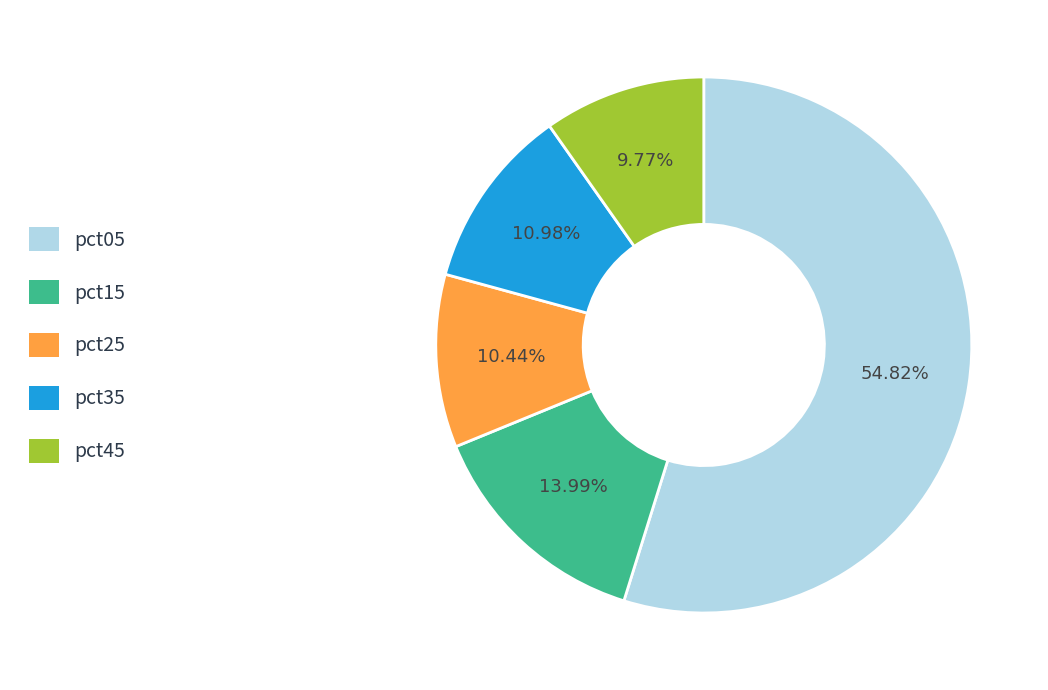

Is there any slice that represents more than half of the pie?

Yes